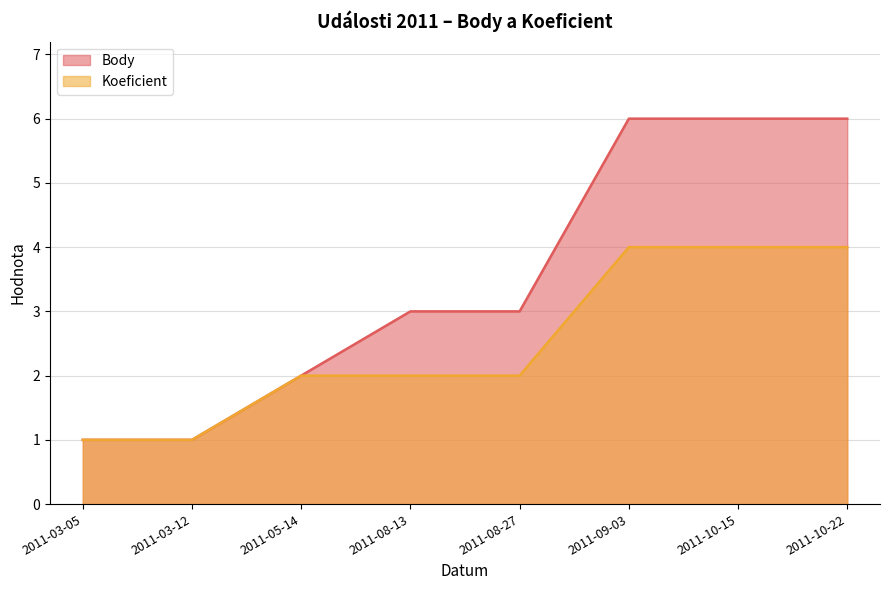

At which category is the sum across all series the highest?

2011-09-03